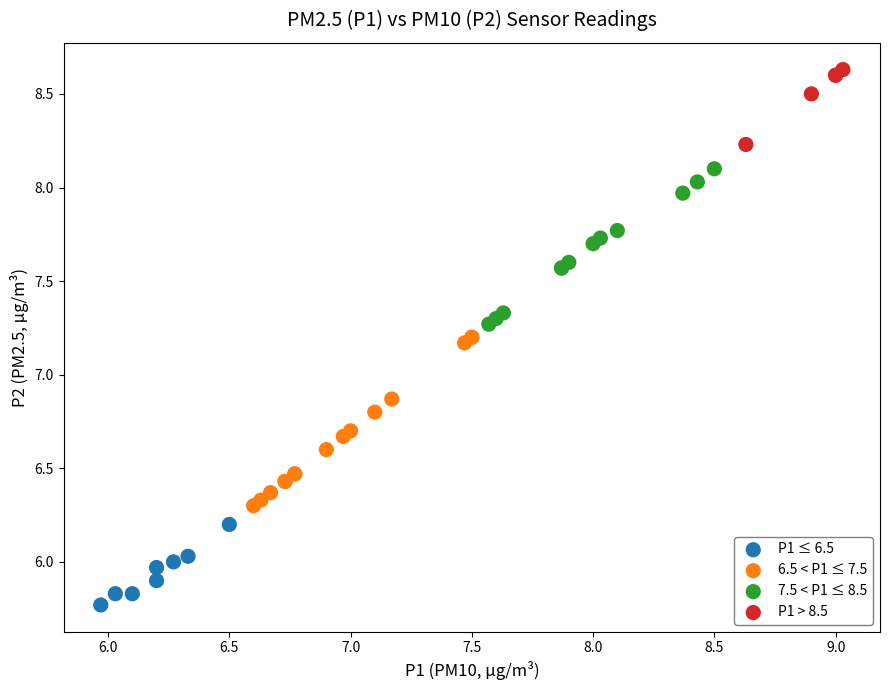

Which series contains the highest Y value?

P1 > 8.5